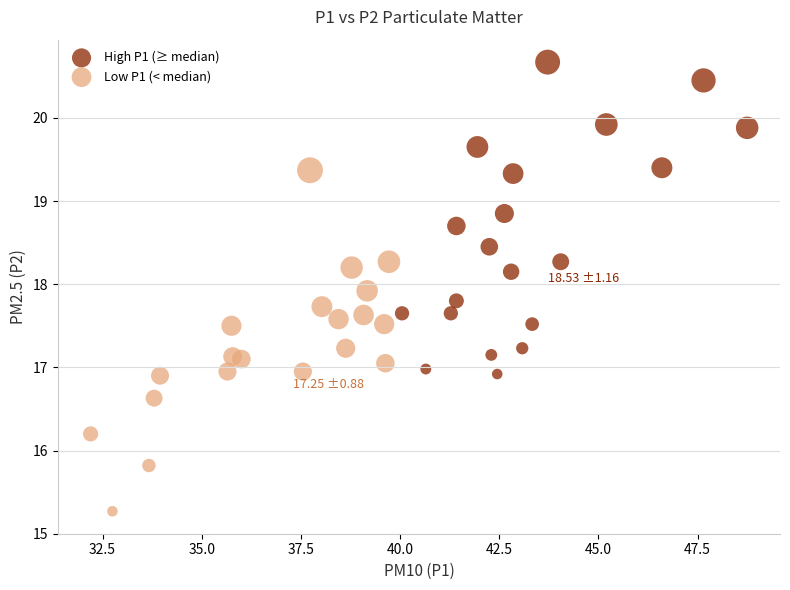

Which series reaches the maximum Y coordinate?

High P1 (≥ median)